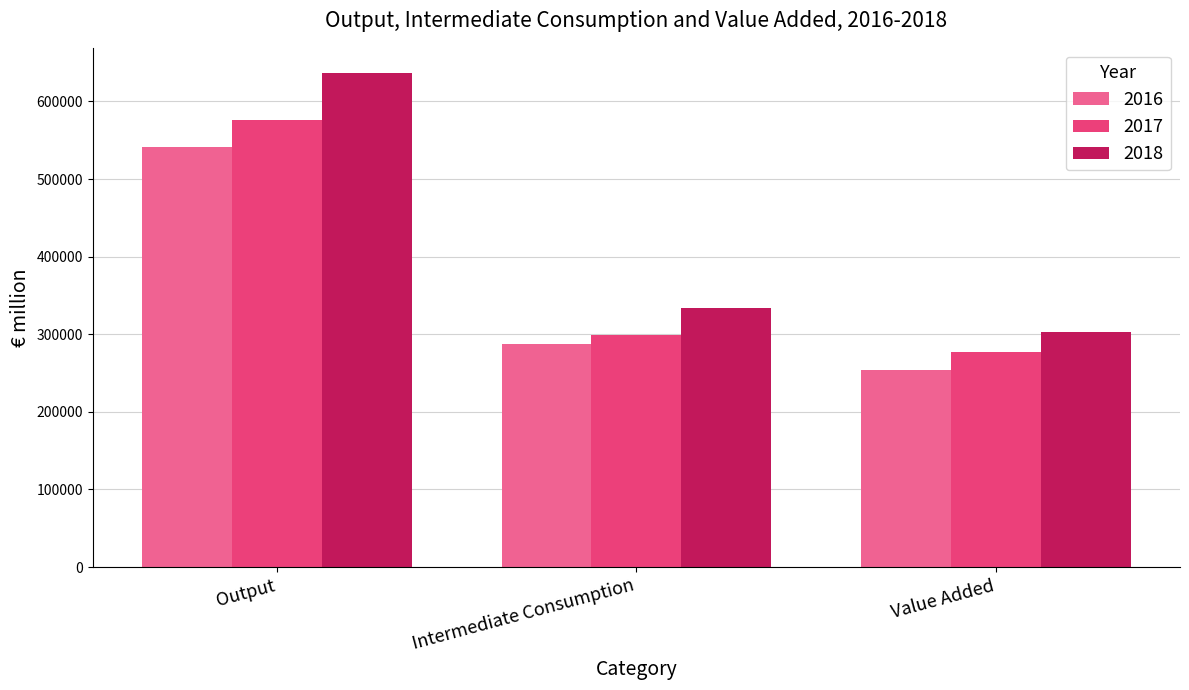

How many groups of bars are there?

3